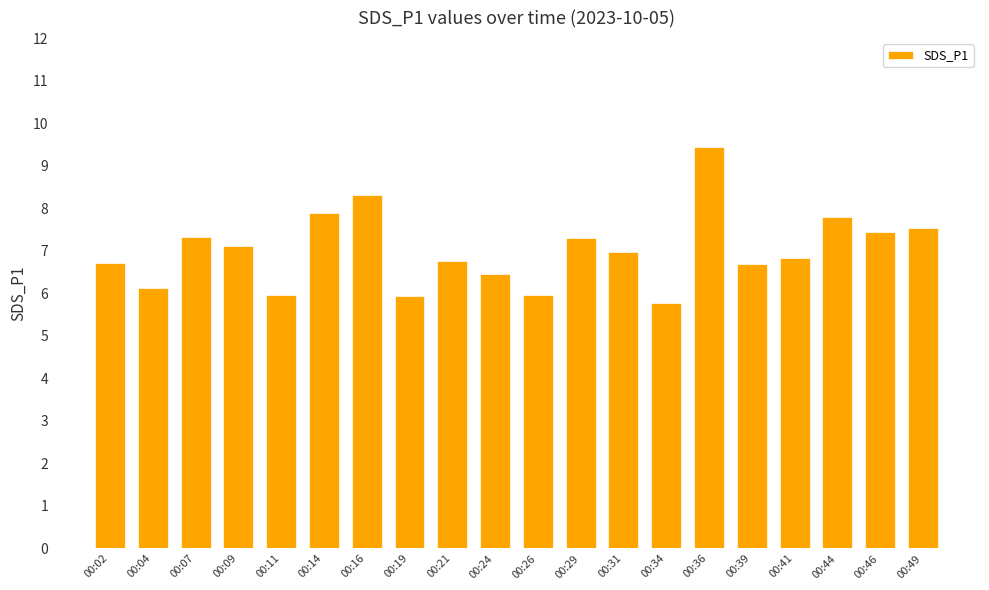

What is the value of the 14th bar from the left?

5.8